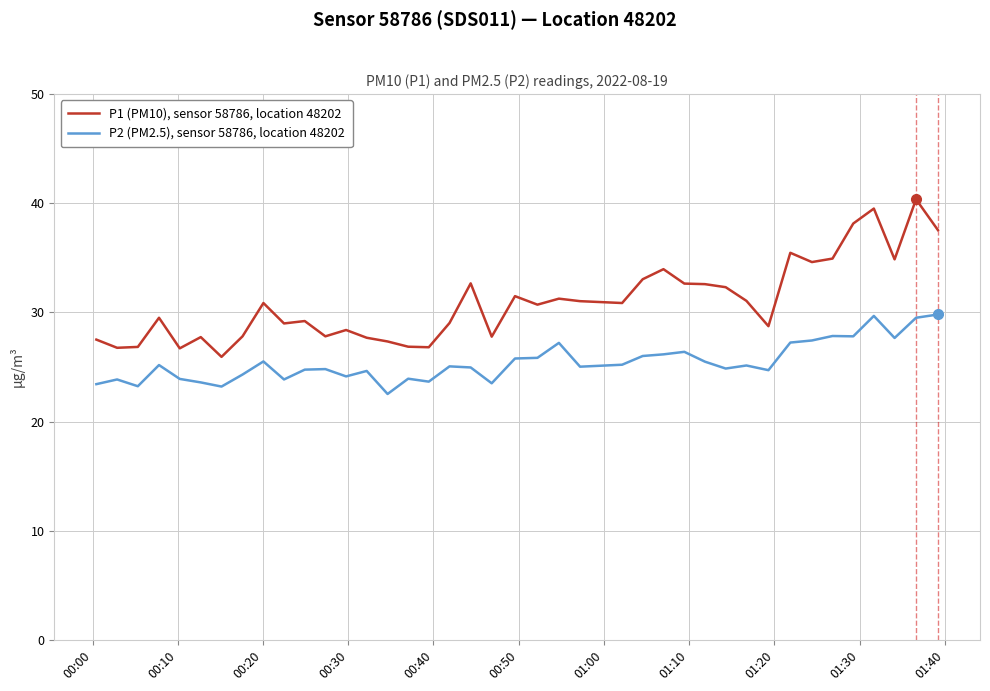

What are all the series names shown in the legend?

P1 (PM10), sensor 58786, location 48202, P2 (PM2.5), sensor 58786, location 48202